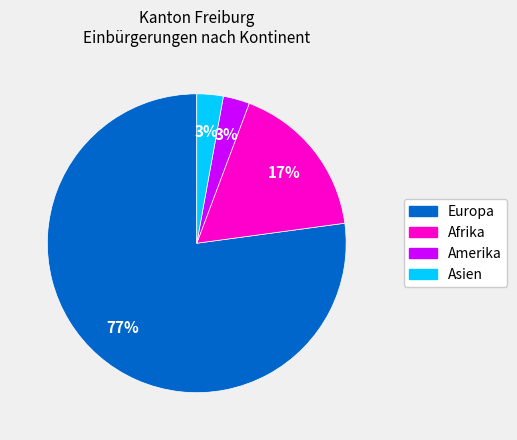

Does Afrika represent more than half of the total?

No